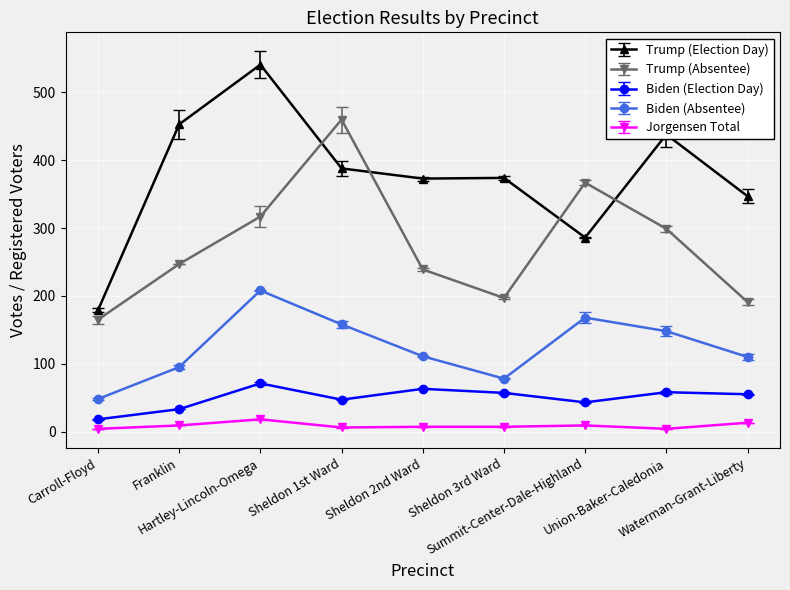

What is the maximum value for Jorgensen Total?

18